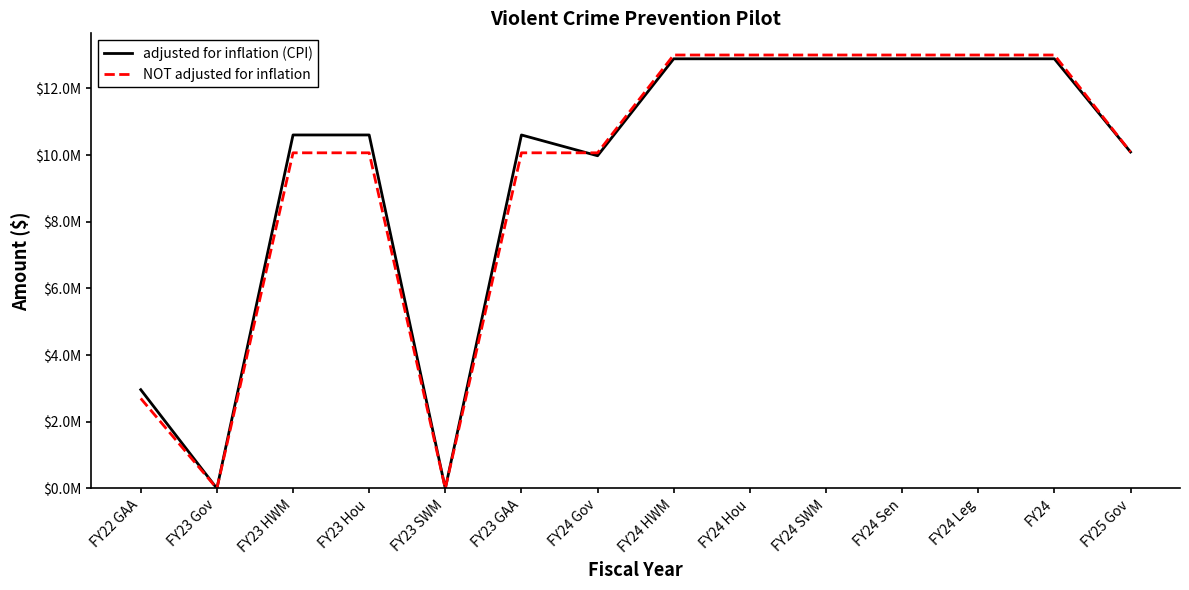

How many interior local peaks does the adjusted for inflation (CPI) series have?

1